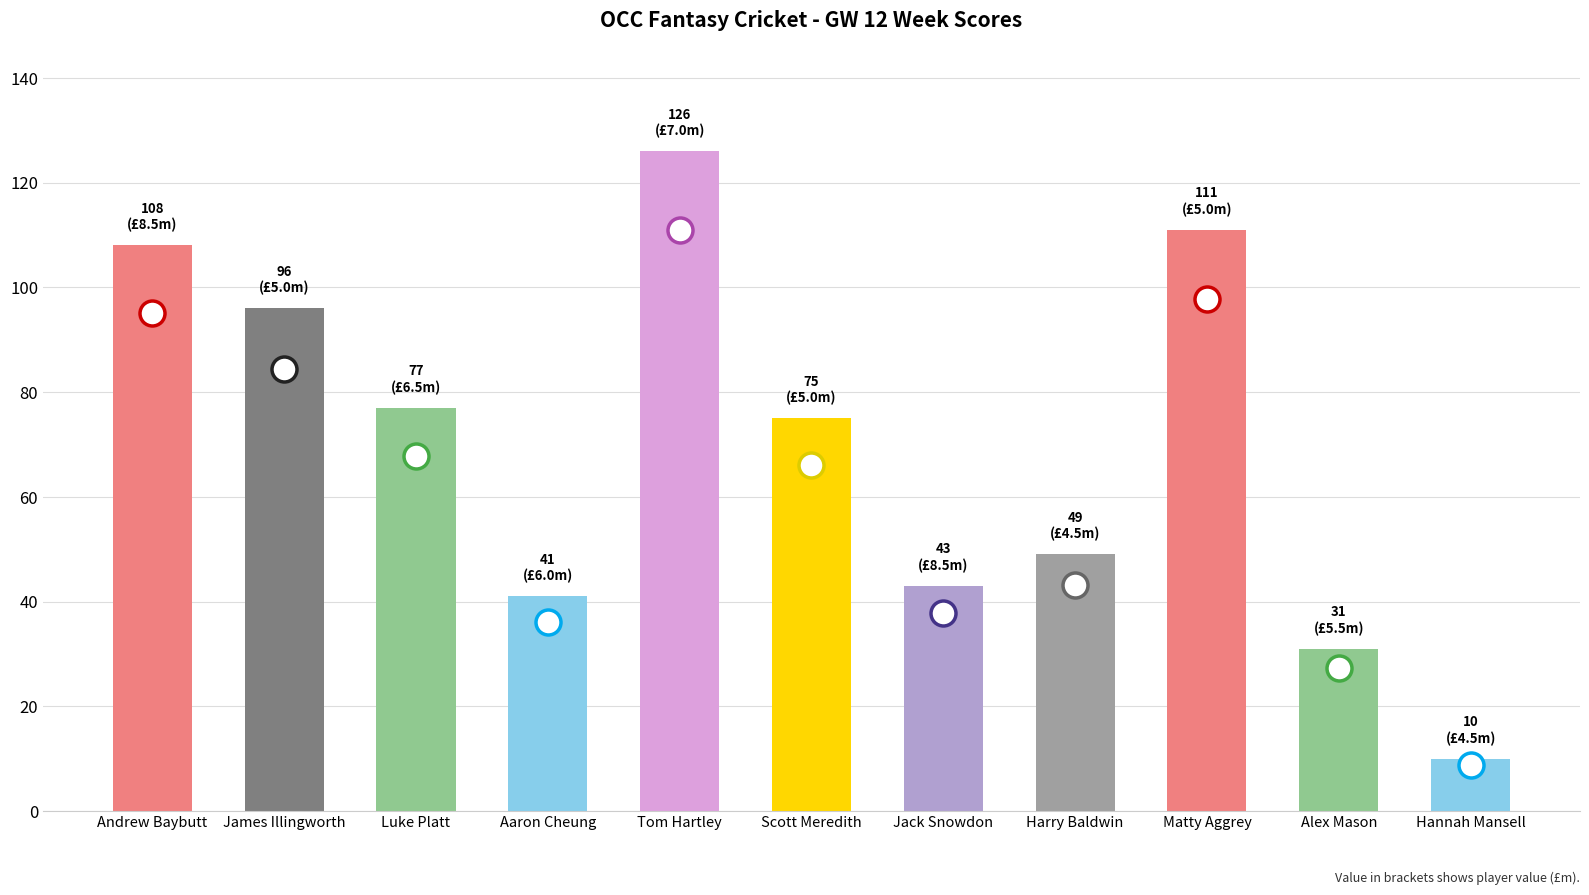

List the labels in order of value, largest first.

Tom Hartley, Matty Aggrey, Andrew Baybutt, James Illingworth, Luke Platt, Scott Meredith, Harry Baldwin, Jack Snowdon, Aaron Cheung, Alex Mason, Hannah Mansell